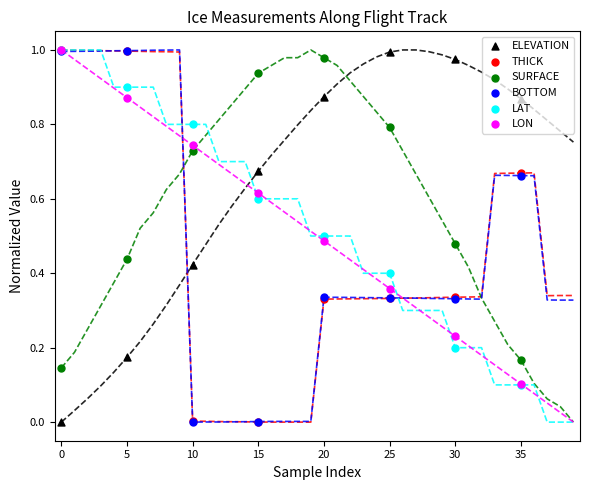

What are all the series names shown in the legend?

ELEVATION, THICK, SURFACE, BOTTOM, LAT, LON